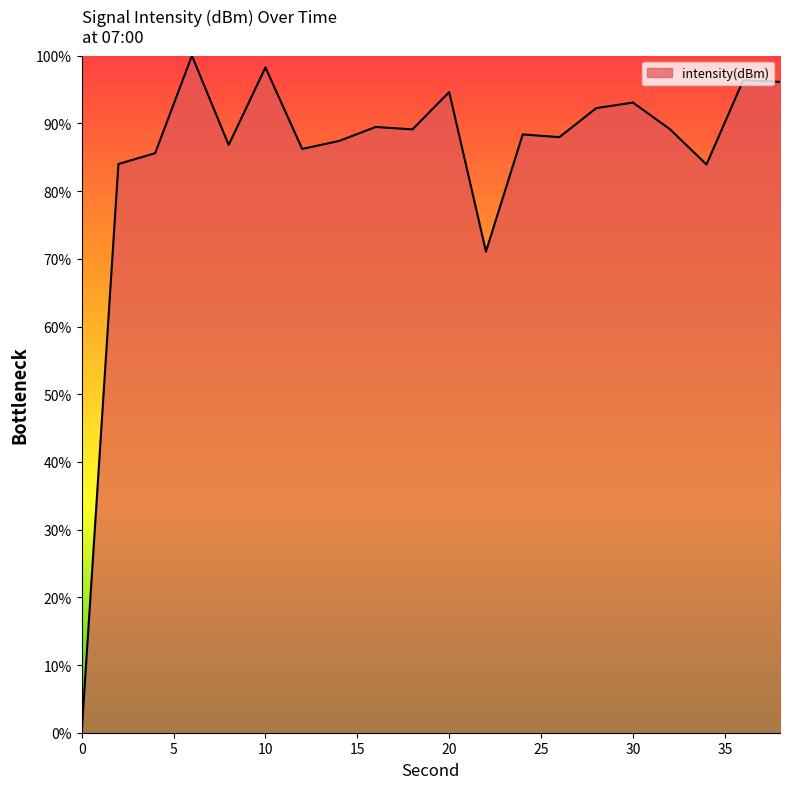

Does the chart display data point markers on the line(s)?

No